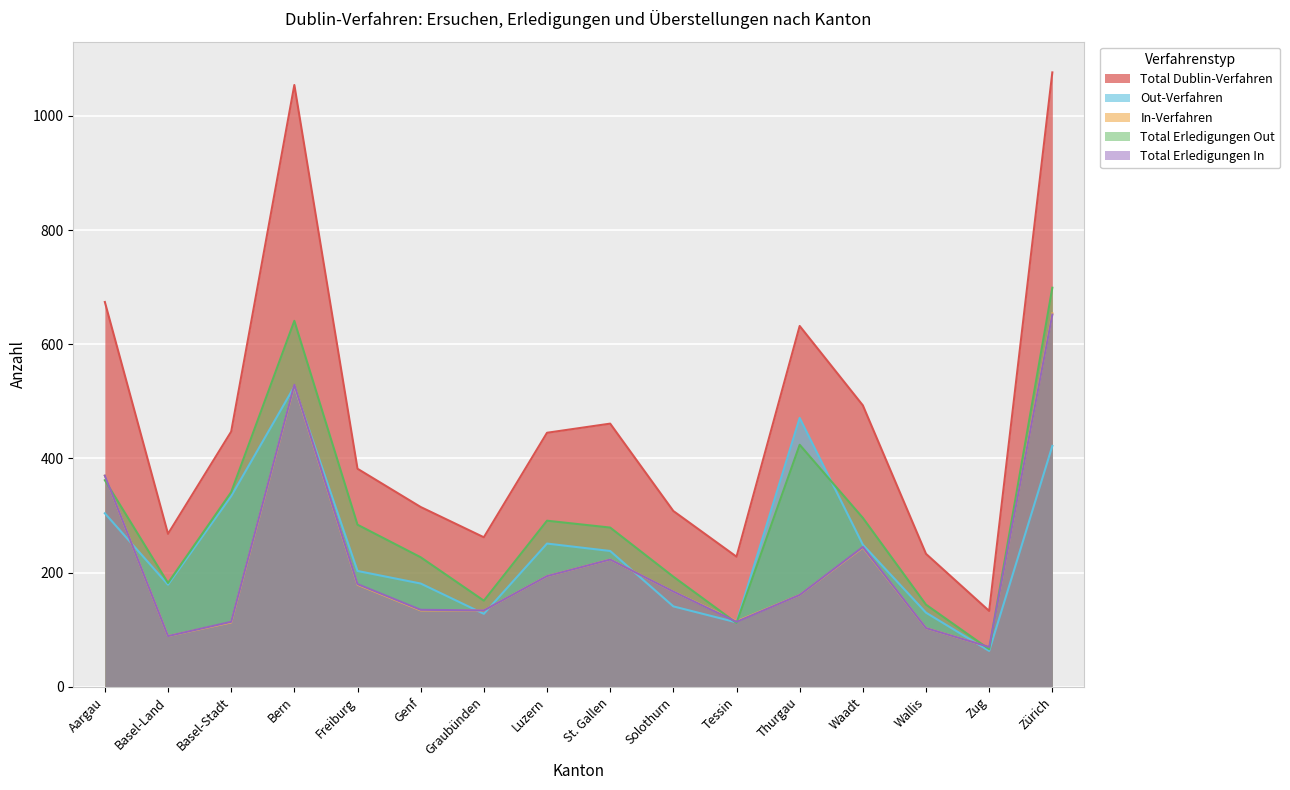

How many lines are shown in the chart?

5